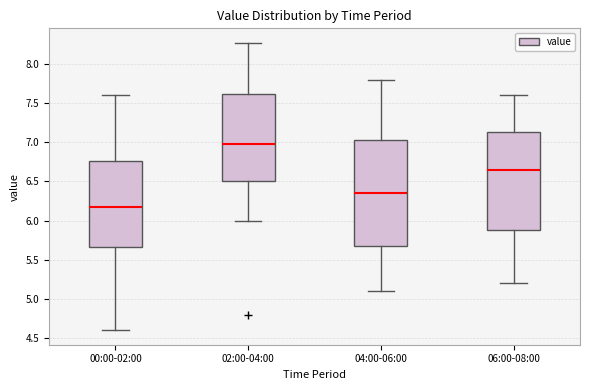

Which box is the tallest, from its lower edge to its upper edge?

04:00-06:00